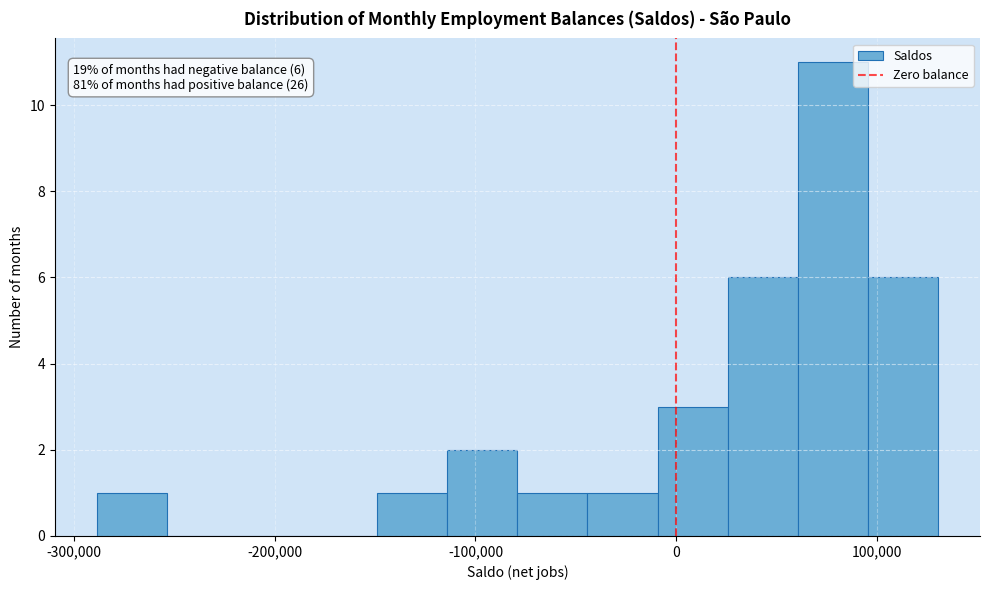

Read against the x-axis, roughly where is the centre of the tallest bar?

80000